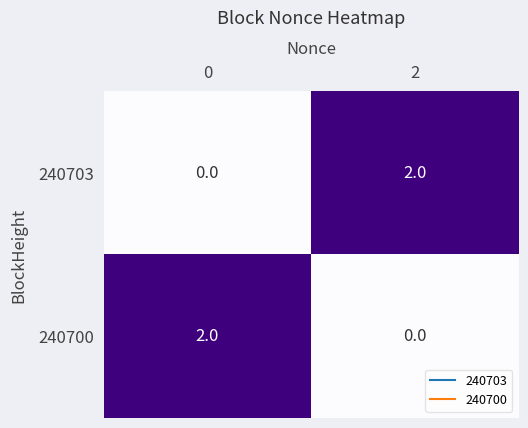

The 240700 series shows 0 at 2. True or false?

True